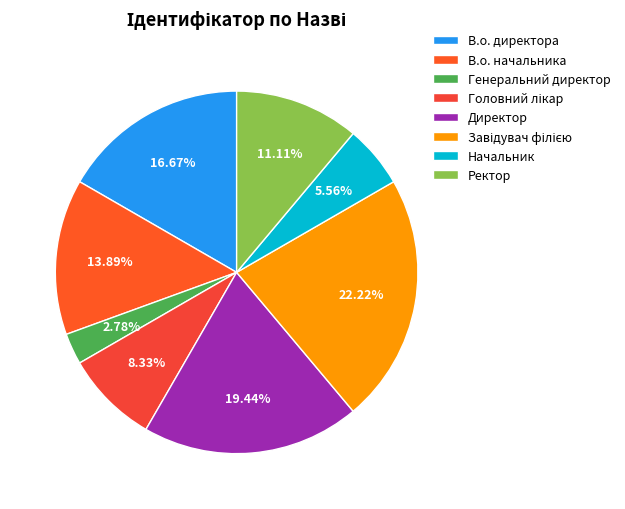

How many slices are in this pie chart?

8